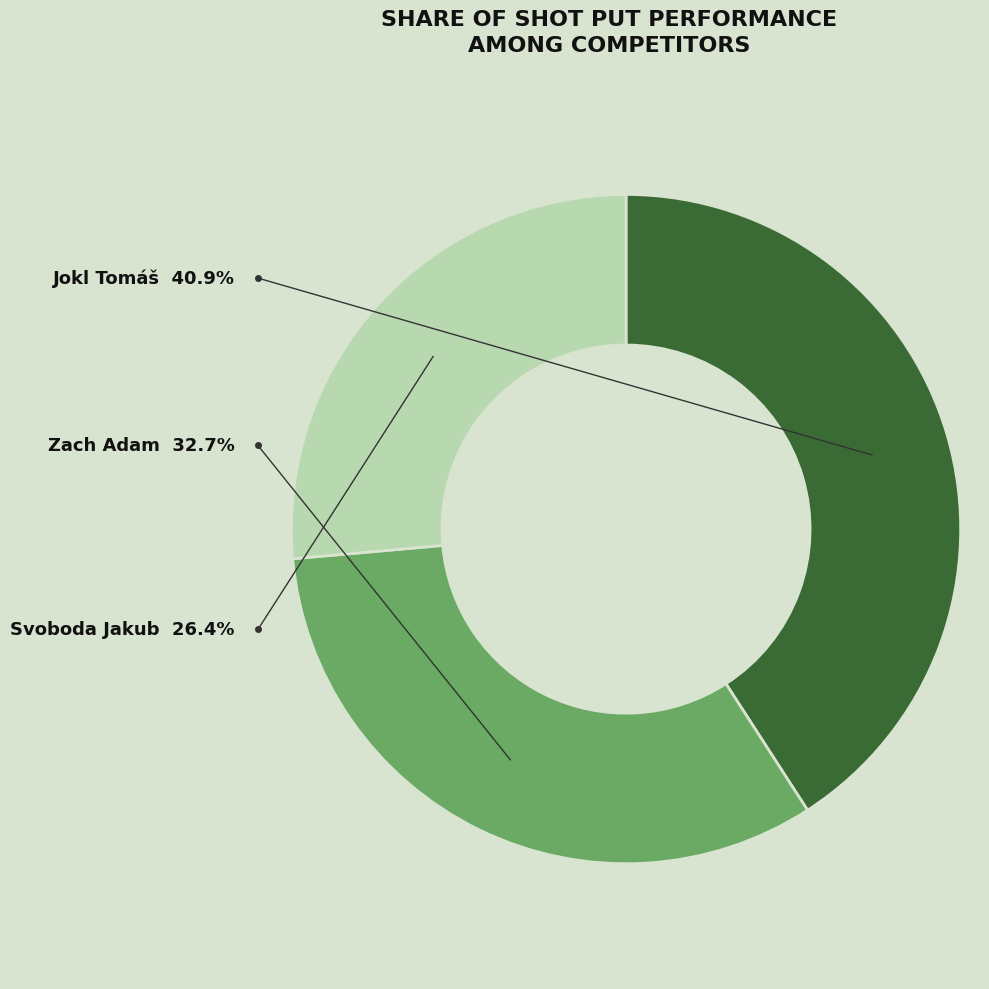

How much of the chart is everything except Svoboda Jakub?

73.6%